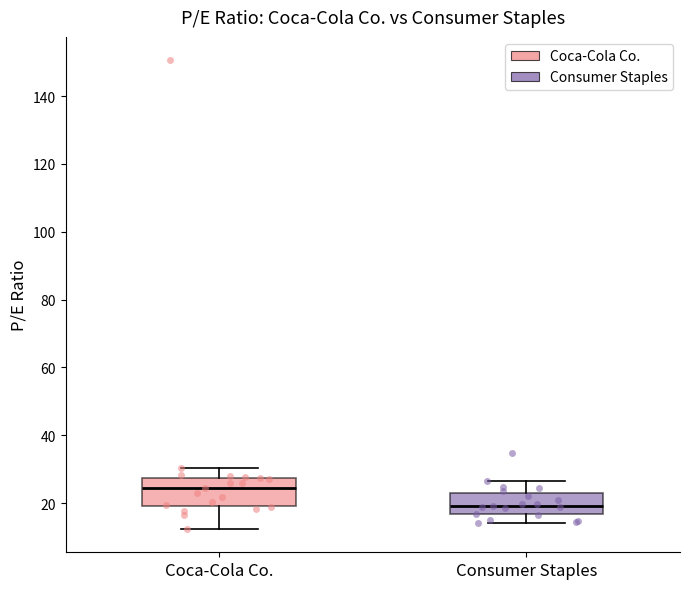

Reading left to right, read every box against the y-axis: the position of its median line, the range the box covers, and the ends of its whiskers. The values are not printed on the chart, so give them approximately, as read against the axis.

Coca-Cola Co.: median 24, box 20 to 28, whiskers 12 to 30
Consumer Staples: median 20, box 16 to 22, whiskers 14 to 26